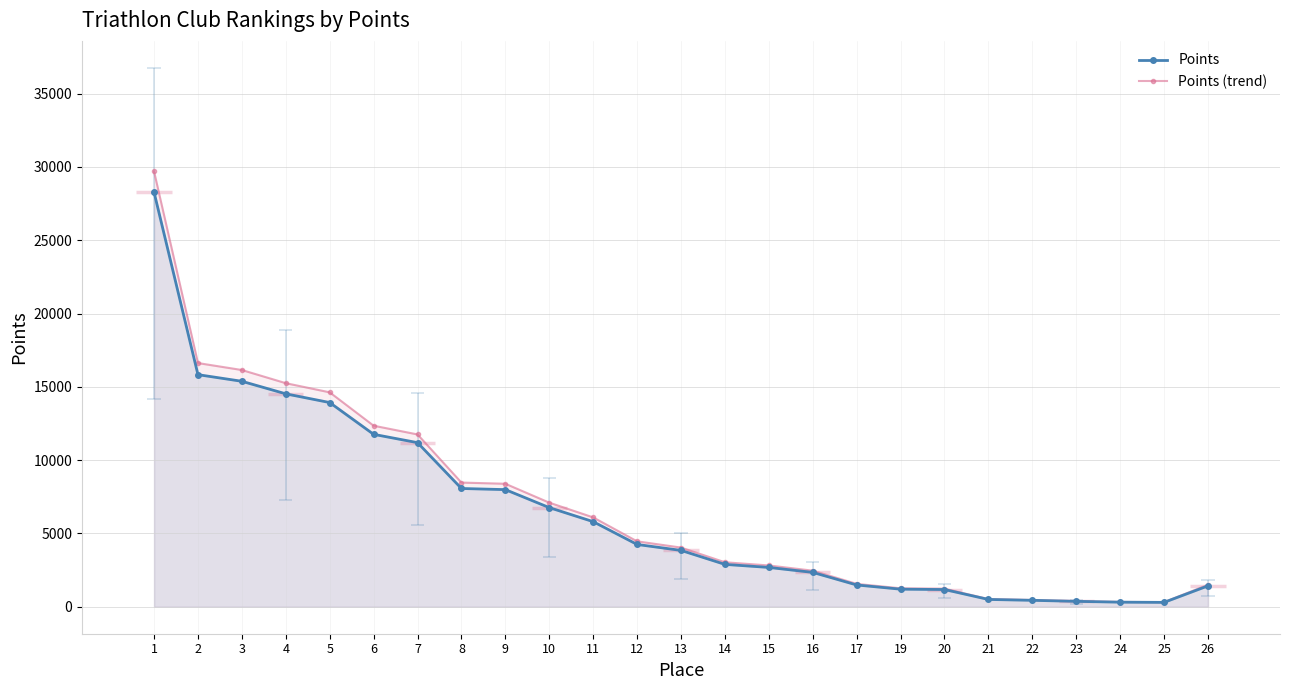

The value of Points (trend) at 10 is 1700.1. True or false?

False